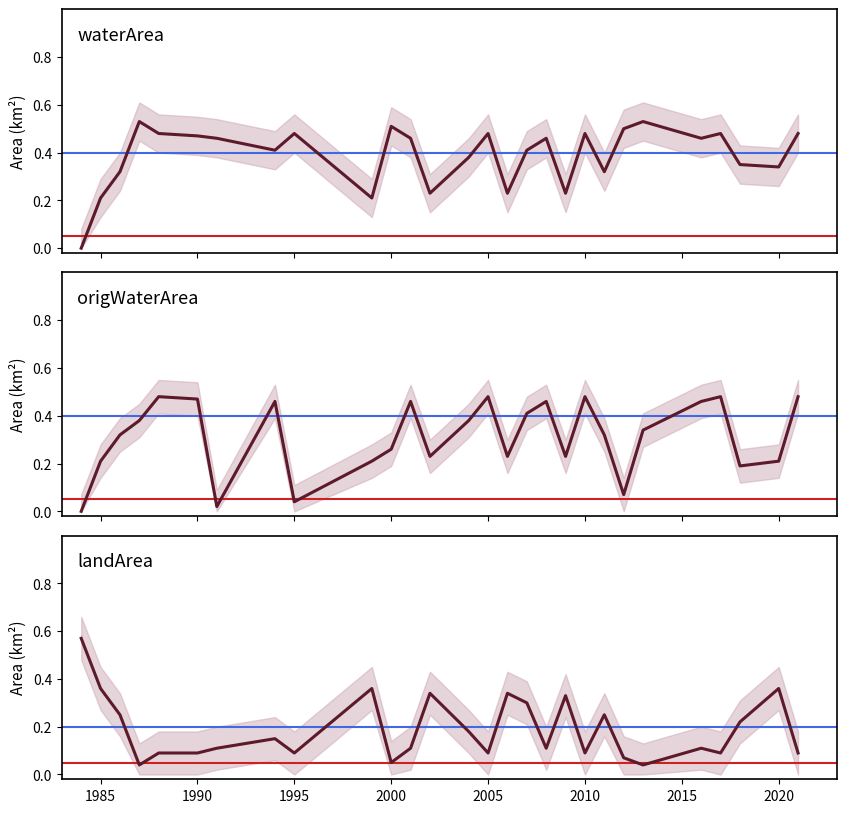

Reading left to right, transcribe all the data shown in this chart.

waterArea: 1984=0.0	1985=0.2	1986=0.3	1987=0.5	1988=0.5	1990=0.5	1991=0.5	1994=0.4	1995=0.5	1999=0.2	2000=0.5	2001=0.5	2002=0.2	2004=0.4	2005=0.5	2006=0.2	2007=0.4	2008=0.5	2009=0.2	2010=0.5	2011=0.3	2012=0.5	2013=0.5	2016=0.5	2017=0.5	2018=0.3	2020=0.3	2021=0.5
origWaterArea: 1984=0.0	1985=0.2	1986=0.3	1987=0.4	1988=0.5	1990=0.5	1991=0.0	1994=0.5	1995=0.0	1999=0.2	2000=0.3	2001=0.5	2002=0.2	2004=0.4	2005=0.5	2006=0.2	2007=0.4	2008=0.5	2009=0.2	2010=0.5	2011=0.3	2012=0.1	2013=0.3	2016=0.5	2017=0.5	2018=0.2	2020=0.2	2021=0.5
landArea: 1984=0.6	1985=0.4	1986=0.2	1987=0.0	1988=0.1	1990=0.1	1991=0.1	1994=0.1	1995=0.1	1999=0.4	2000=0.1	2001=0.1	2002=0.3	2004=0.2	2005=0.1	2006=0.3	2007=0.3	2008=0.1	2009=0.3	2010=0.1	2011=0.2	2012=0.1	2013=0.0	2016=0.1	2017=0.1	2018=0.2	2020=0.4	2021=0.1